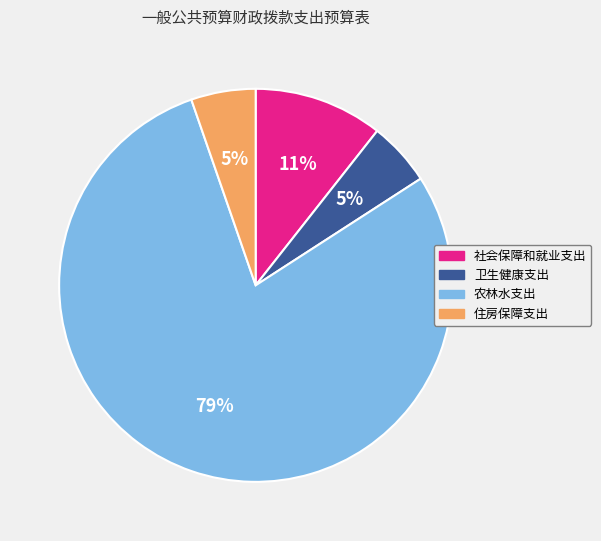

Count the number of slices in the pie.

4